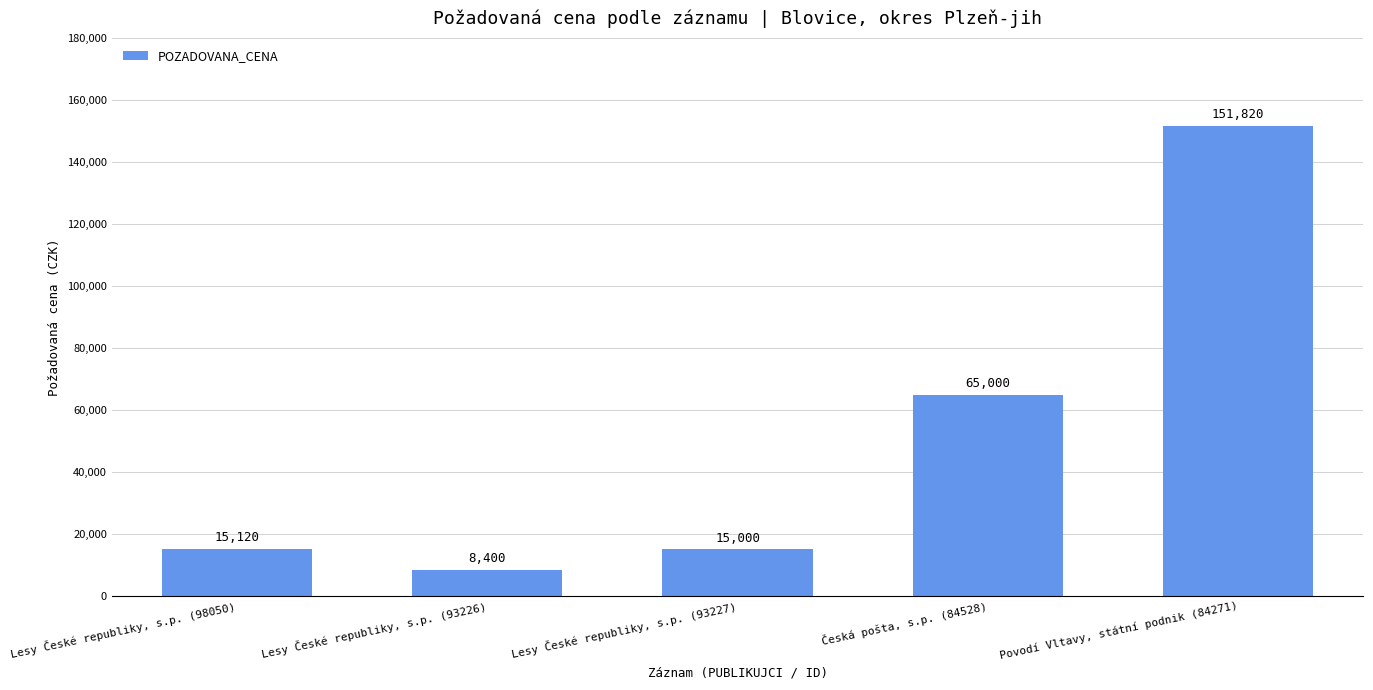

Reading left to right, list all the values displayed in this chart.

15120	8400	15000	65000	151820